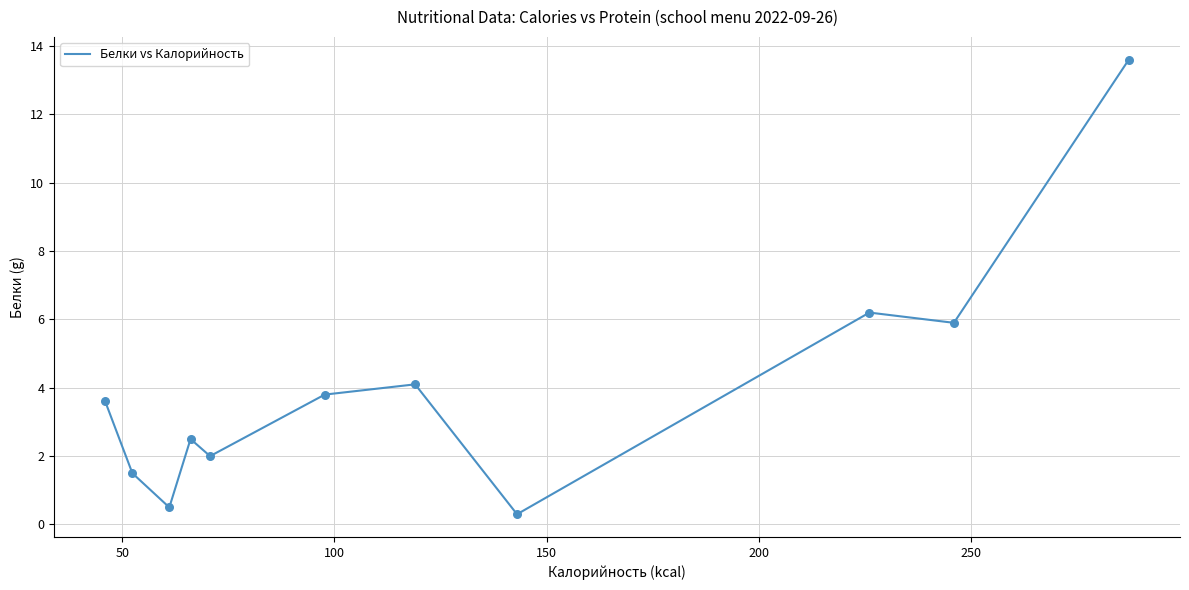

What is the difference between the maximum and minimum values?

13.3